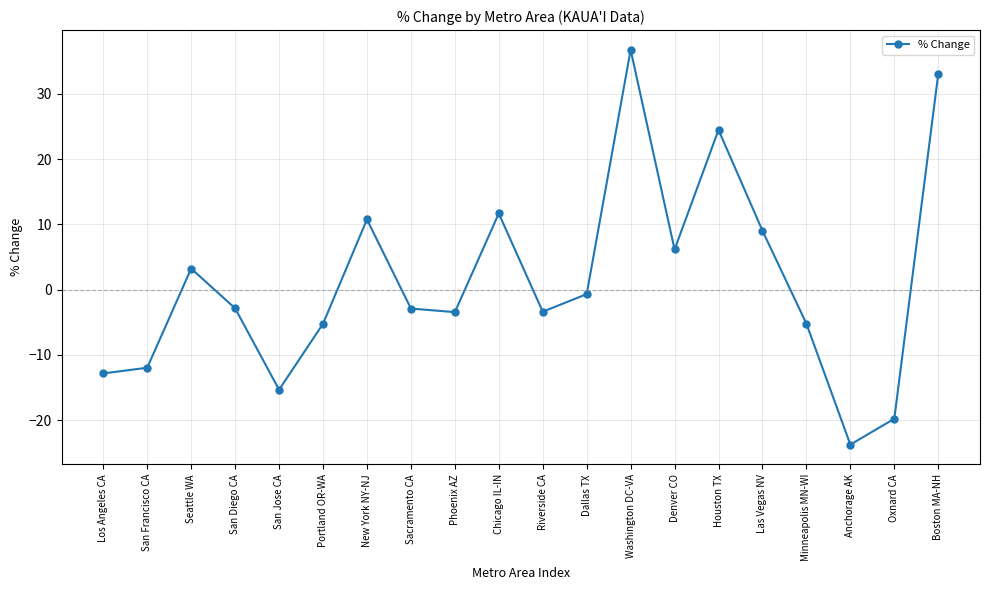

Does the chart display data point markers on the line(s)?

Yes